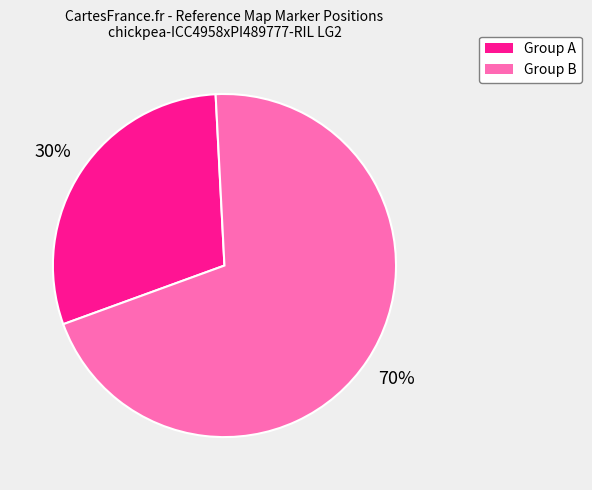

How many slices are in this pie chart?

2